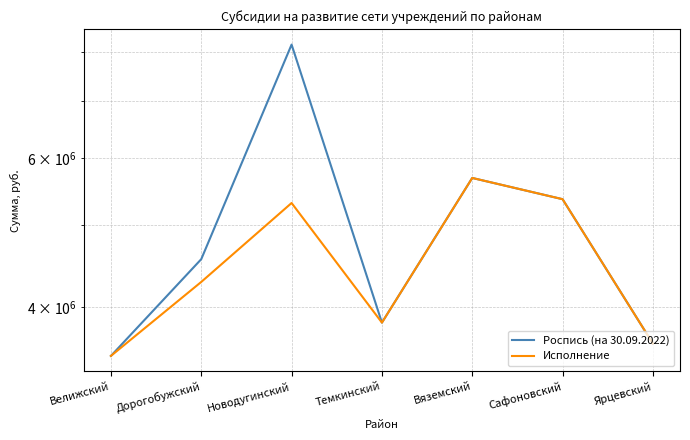

Reading left to right, extract all data points from this chart.

Роспись (на 30.09.2022): 3505904.0	4560000.0	8170000.0	3837831.0	5686134.0	5367229.0	3624950.0
Исполнение: 3505904.0	4286444.2	5311999.1	3837831.0	5686134.0	5367229.0	3624950.0